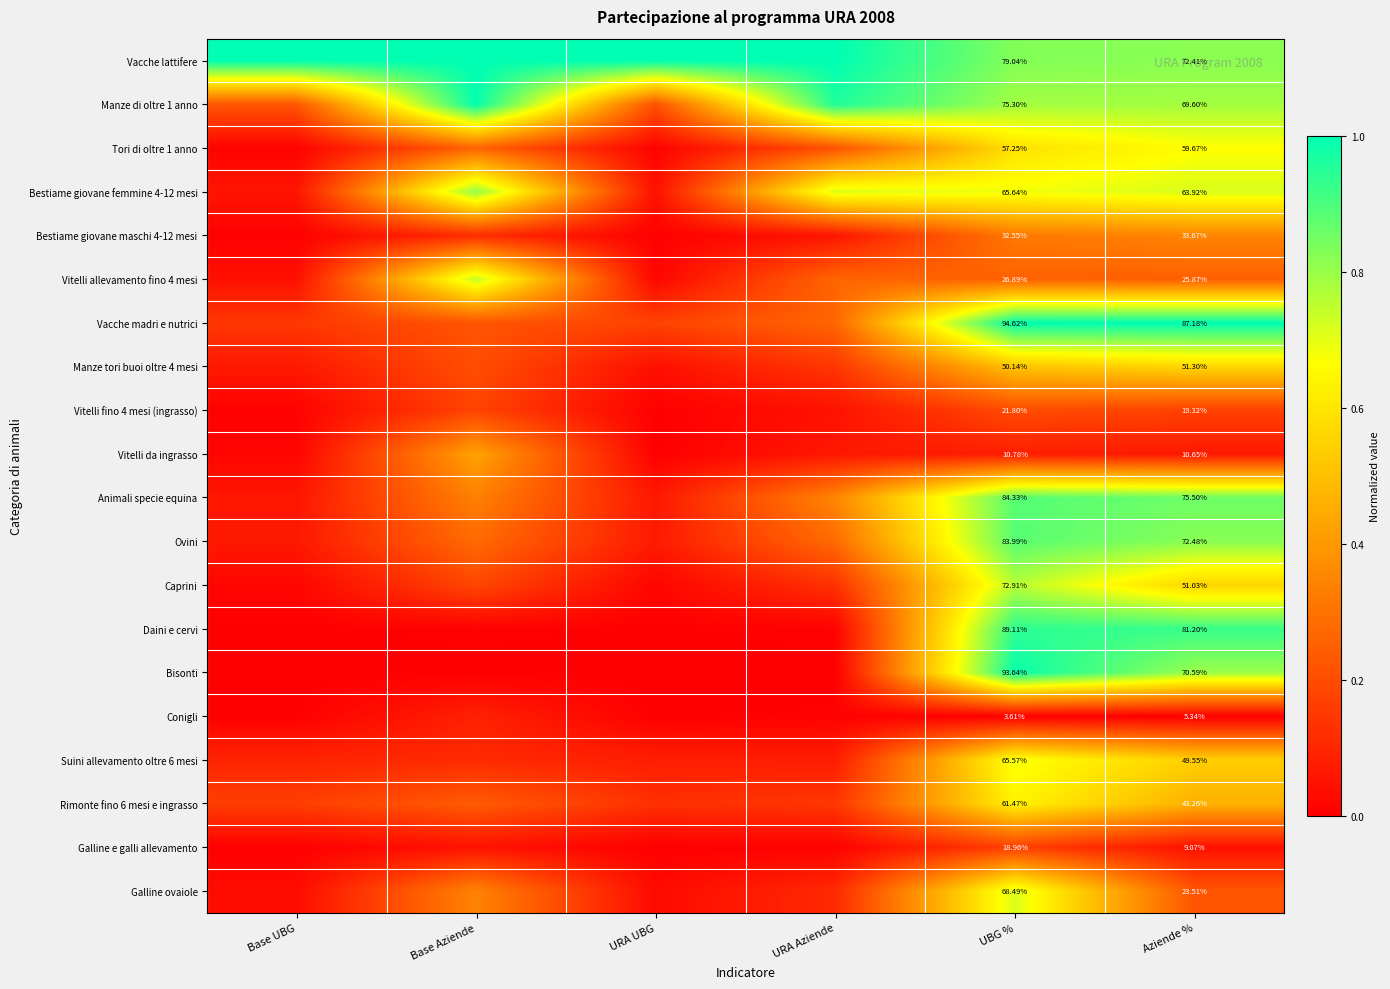

The Conigli series shows -0.0 at URA UBG. True or false?

False